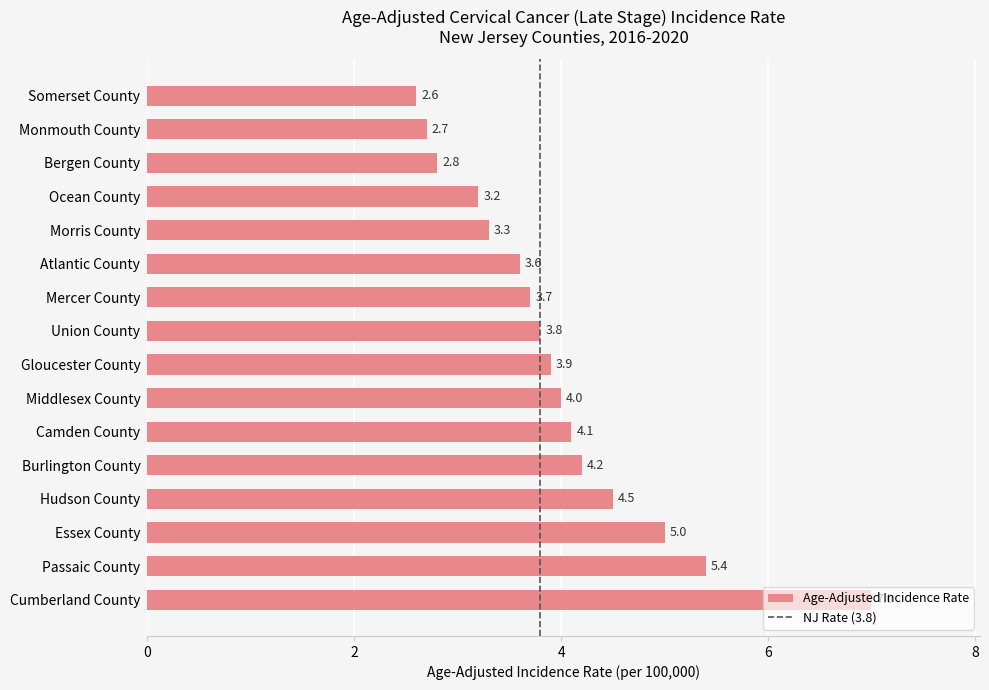

What is the ratio of the value at Gloucester County to the value at Camden County?

1.0